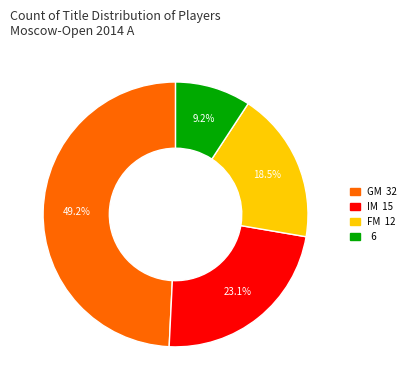

Does any single category account for the majority?

No